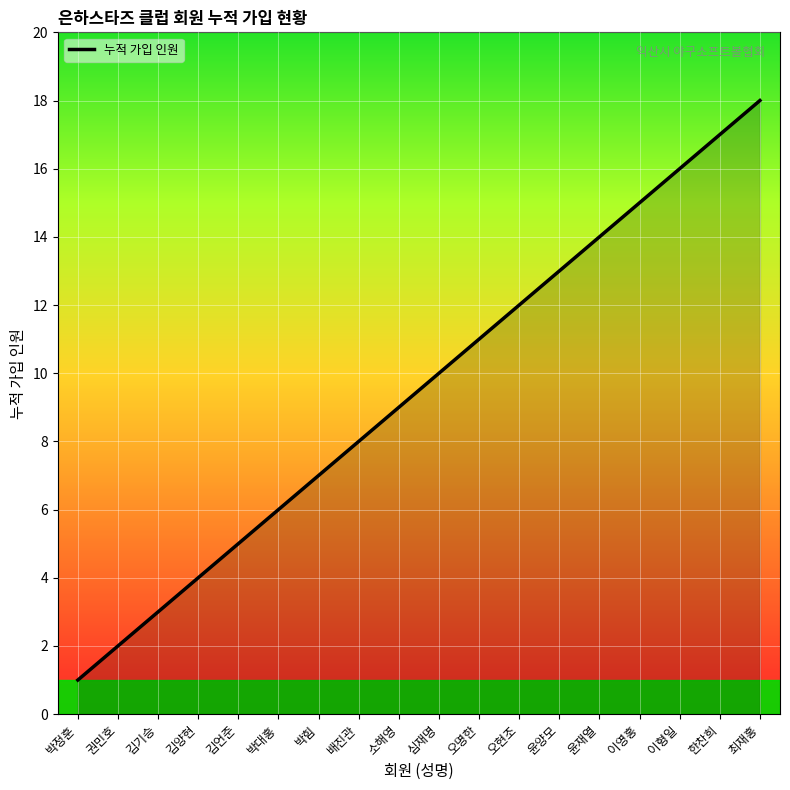

True or false: the data has more than 0 interior local peaks.

False